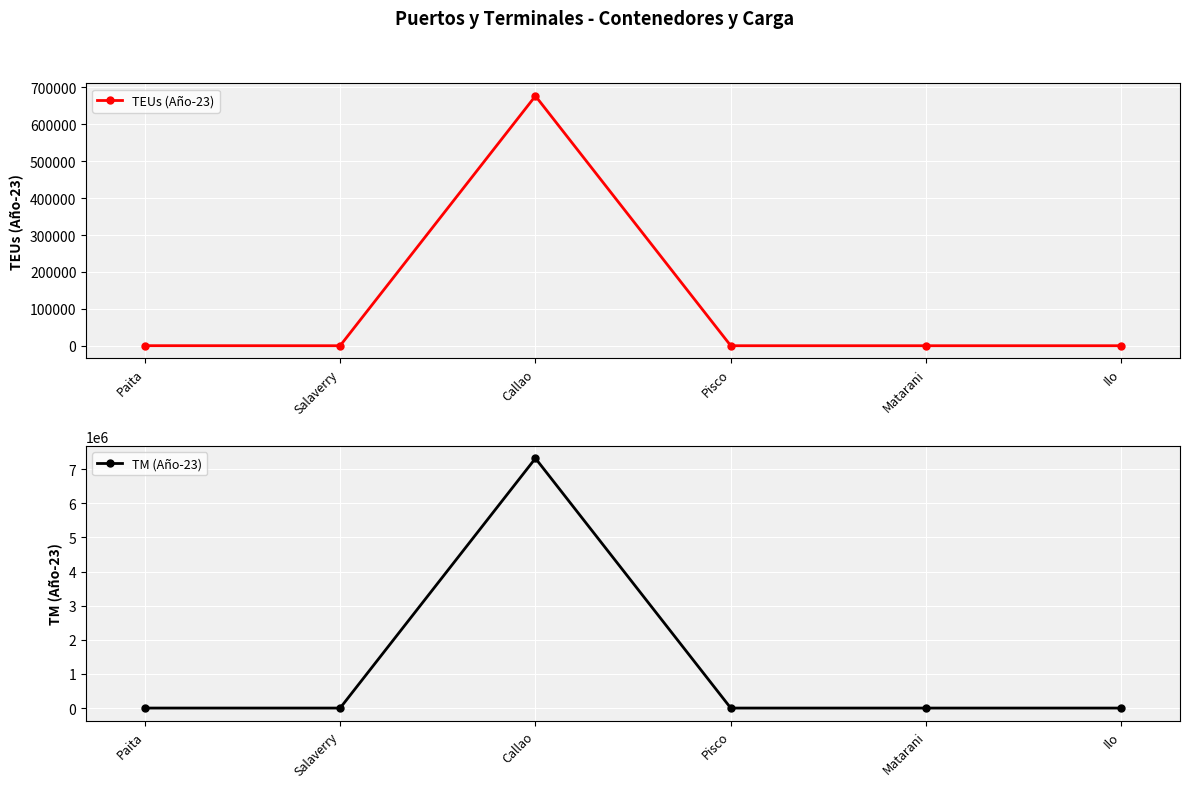

At how many categories does at least one series exceed 573908?

1